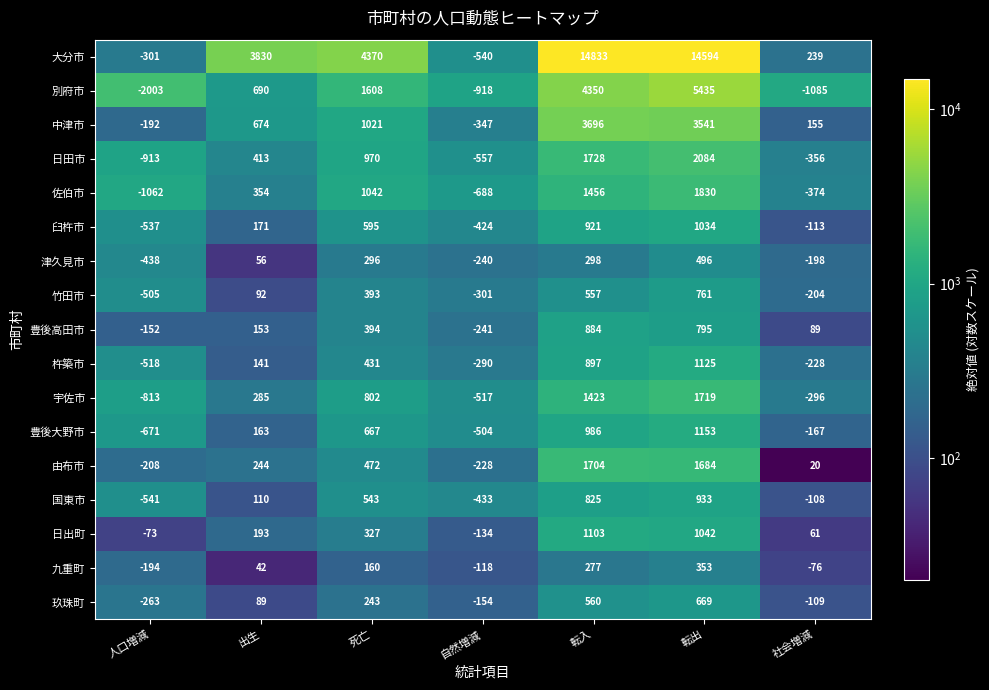

Which series has the largest total across all categories?

大分市